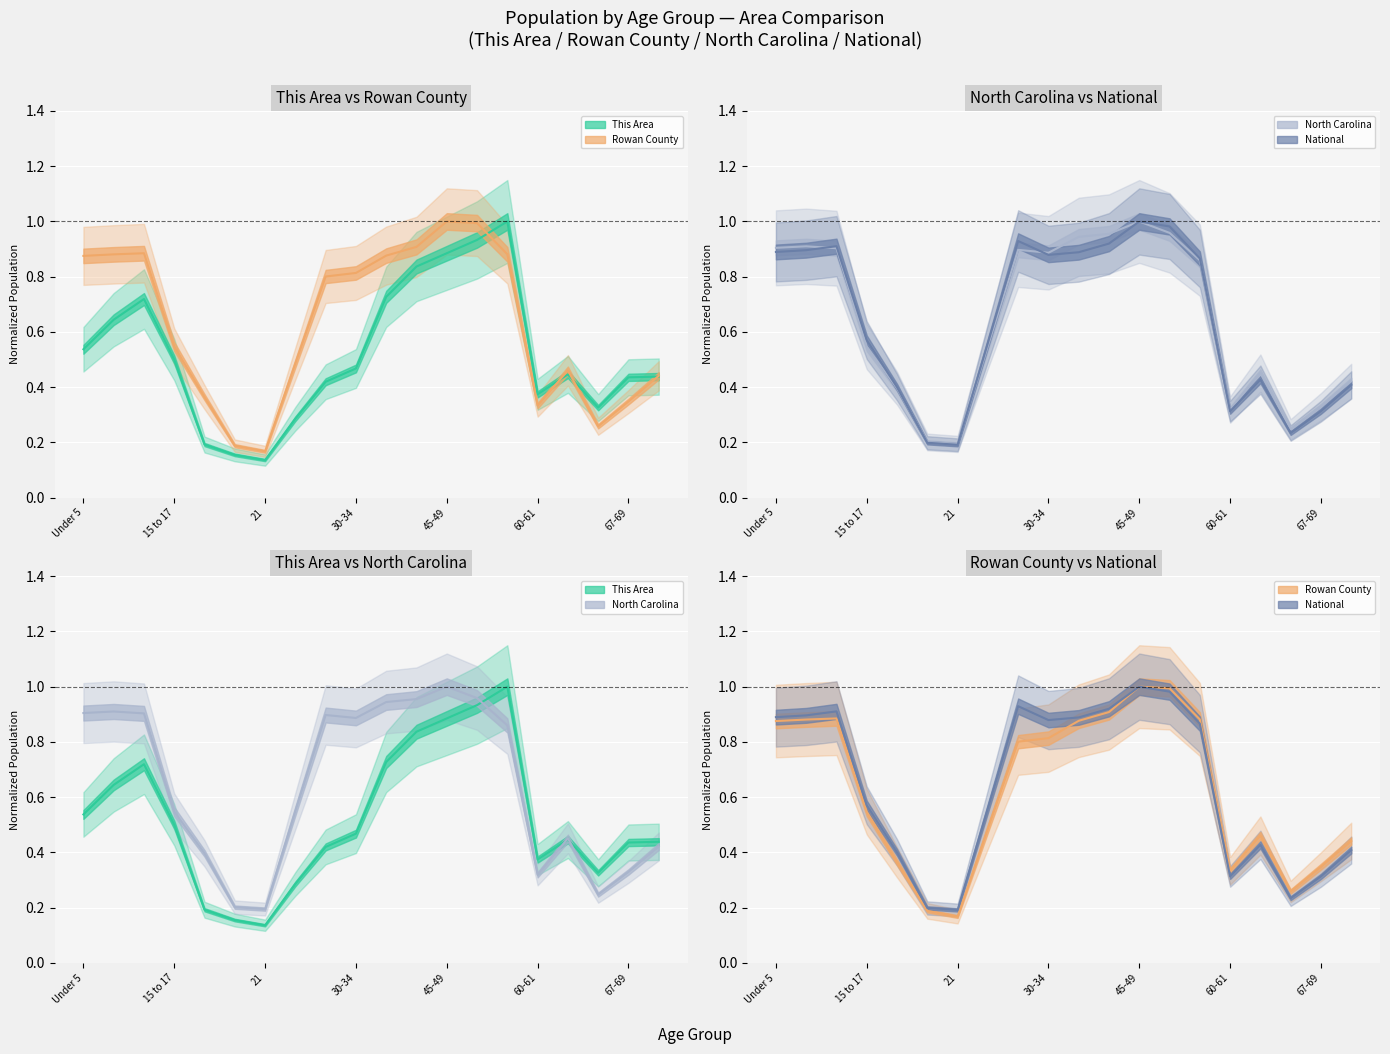

In North Carolina, how many points are higher than both neighbors (excluding endpoints)?

4